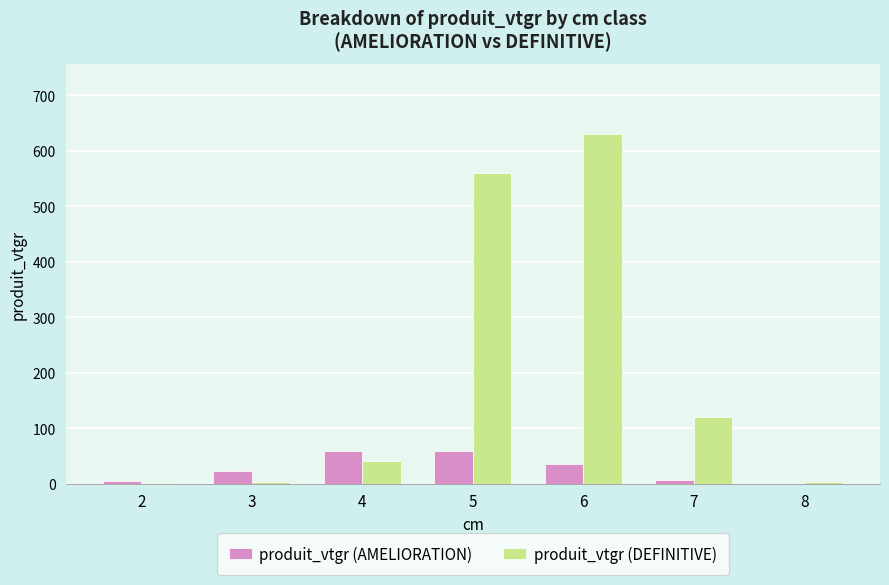

Which series has the largest total across all categories?

produit_vtgr (DEFINITIVE)